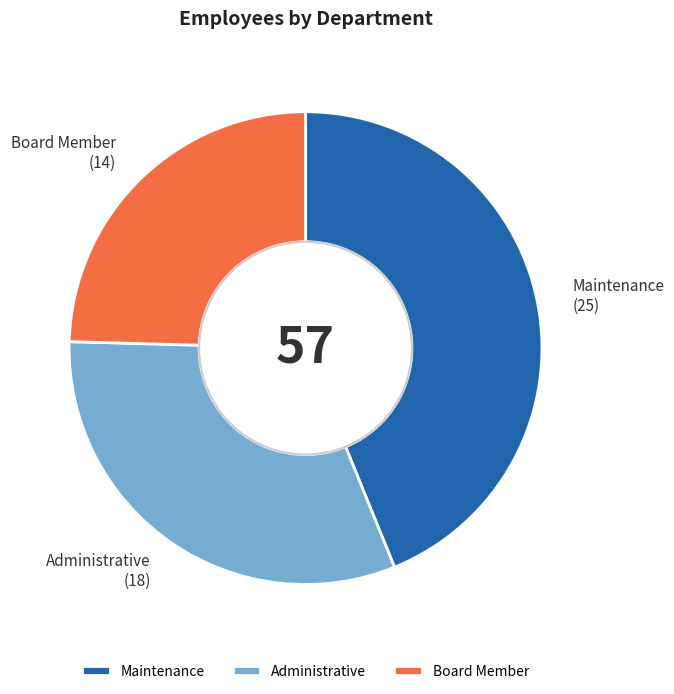

True or false: Board Member accounts for 36% of the total.

False